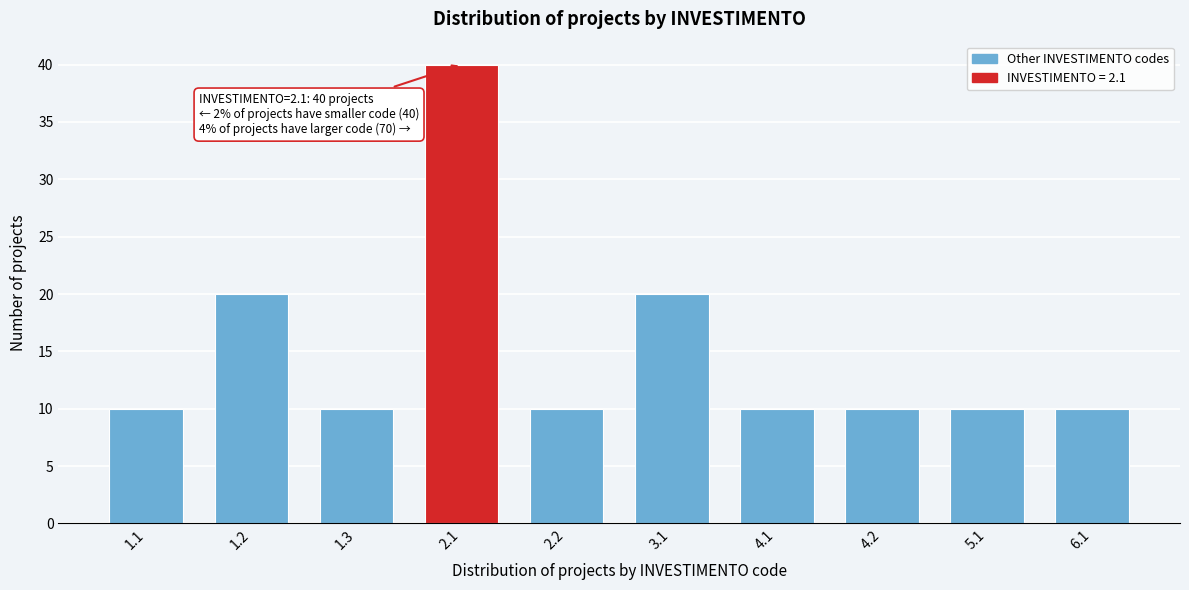

Reading left to right, list all the values displayed in this chart.

10	20	10	40	10	20	10	10	10	10